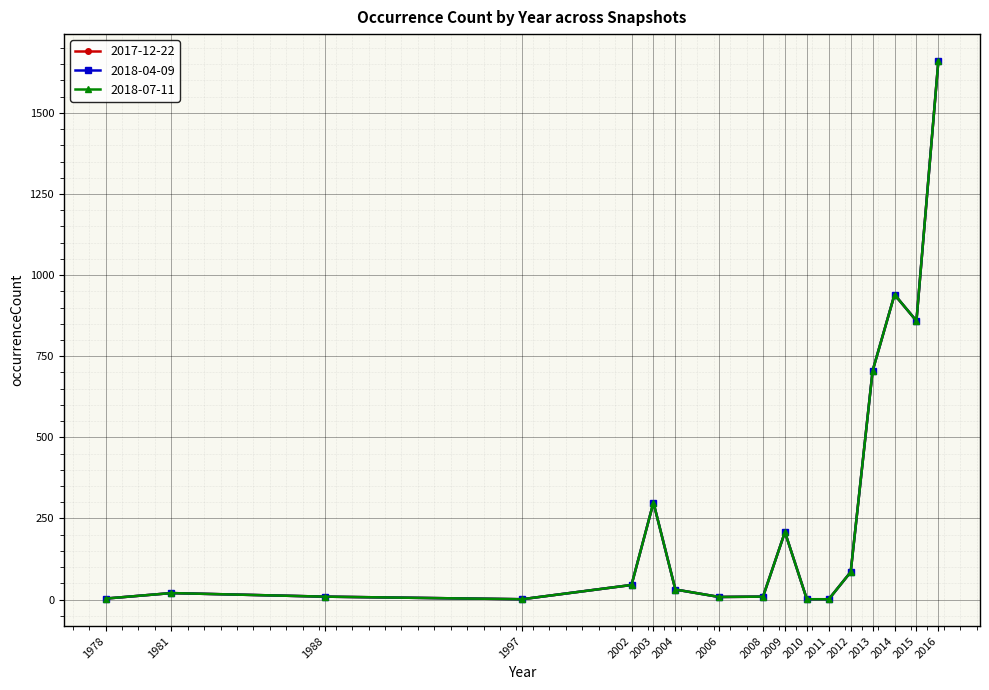

Does the chart have visible grid lines?

Yes